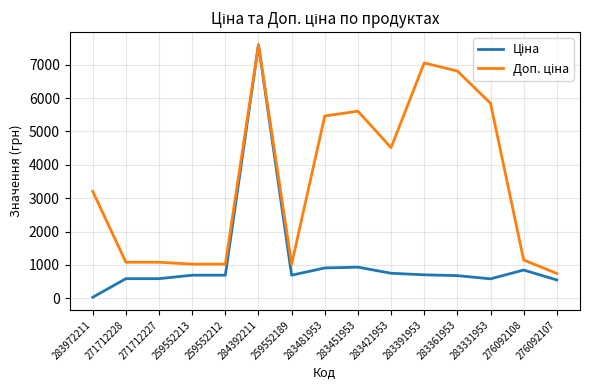

At which category is the sum across all series the highest?

284392211